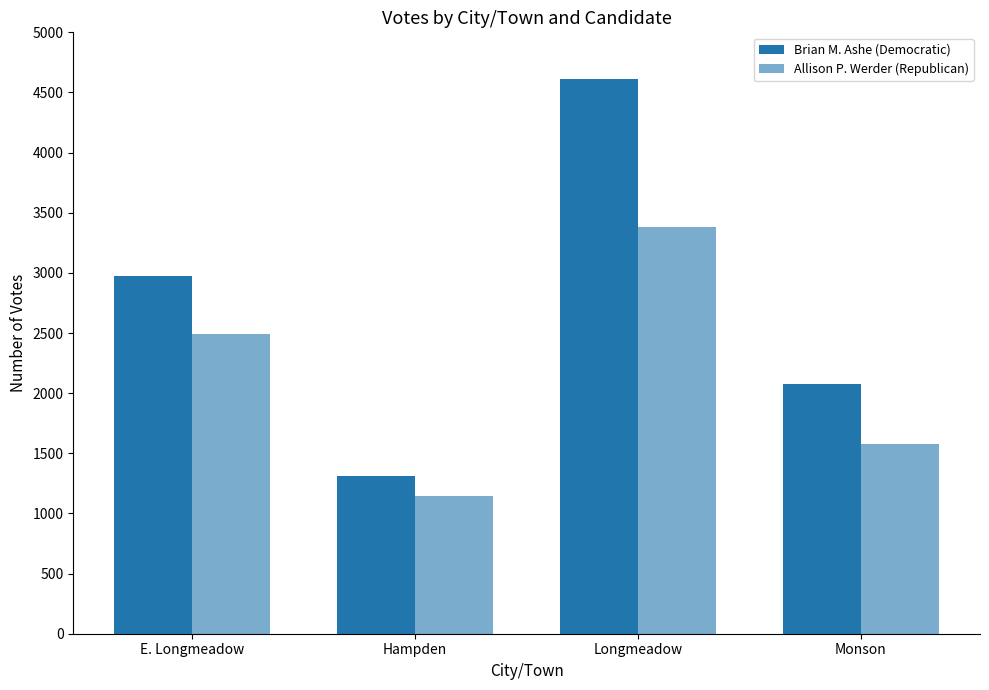

At how many categories does at least one series exceed 2360?

2